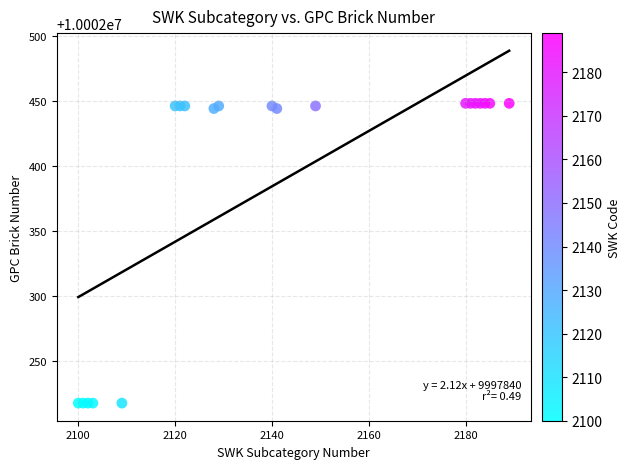

What is the range of Y values (max minus min)?

230